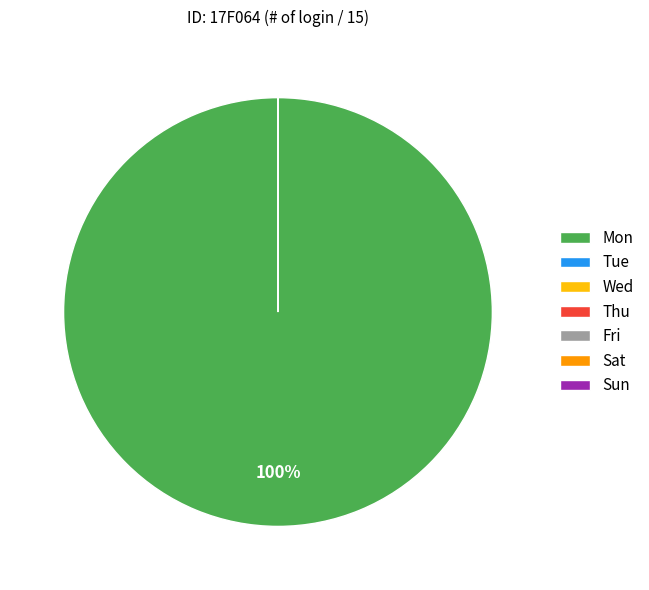

Do Mon and Sun together represent more than half of the pie?

Yes